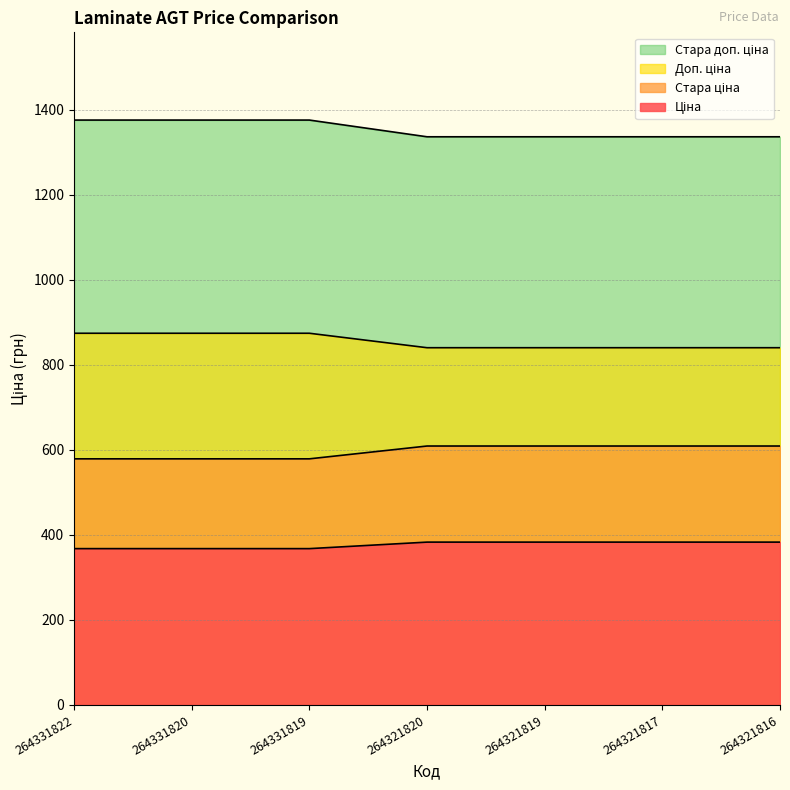

Does the chart have visible grid lines?

Yes